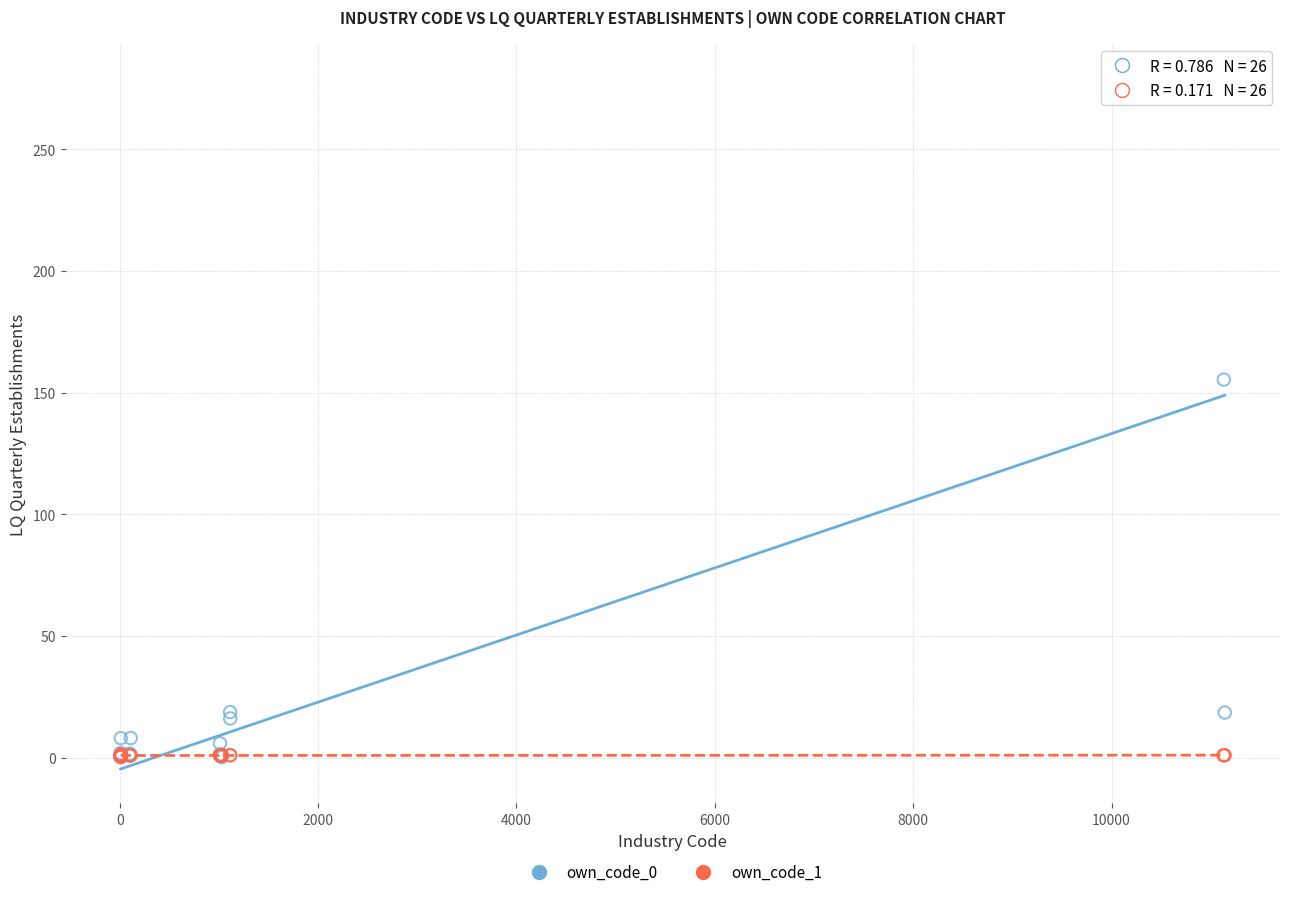

Which series reaches the maximum Y coordinate?

own_code_0